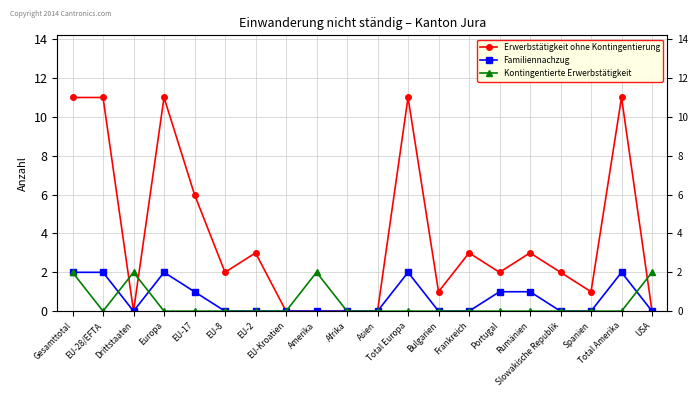

Read the Familiennachzug value at Total Amerika.

2